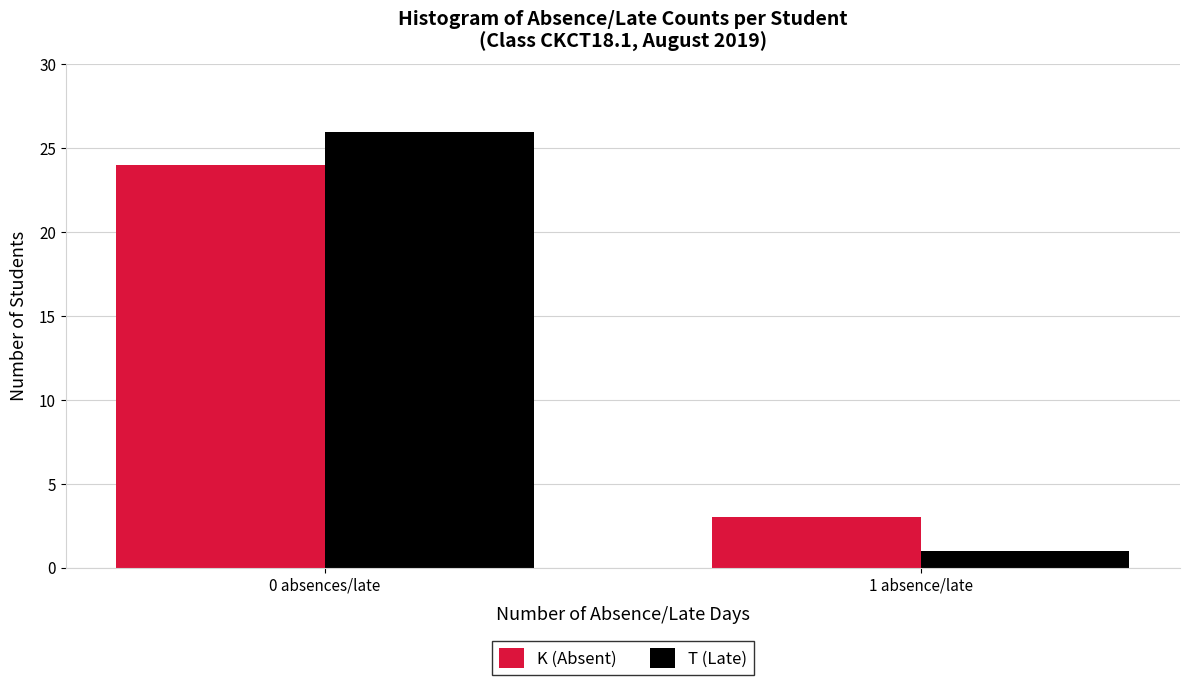

Reading left to right, what are all the values shown in this chart?

K (Absent): 24	3
T (Late): 26	1